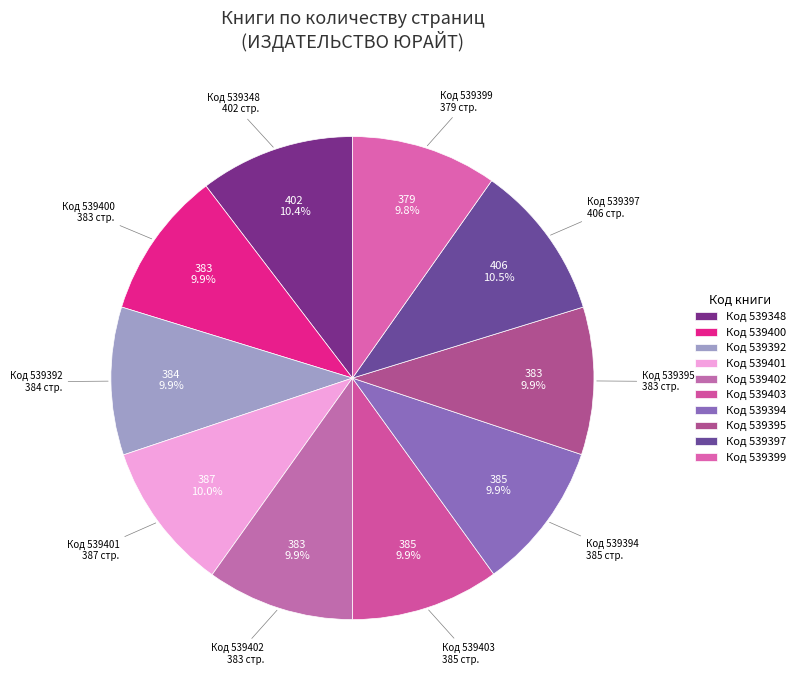

Is there any slice that represents more than half of the pie?

No